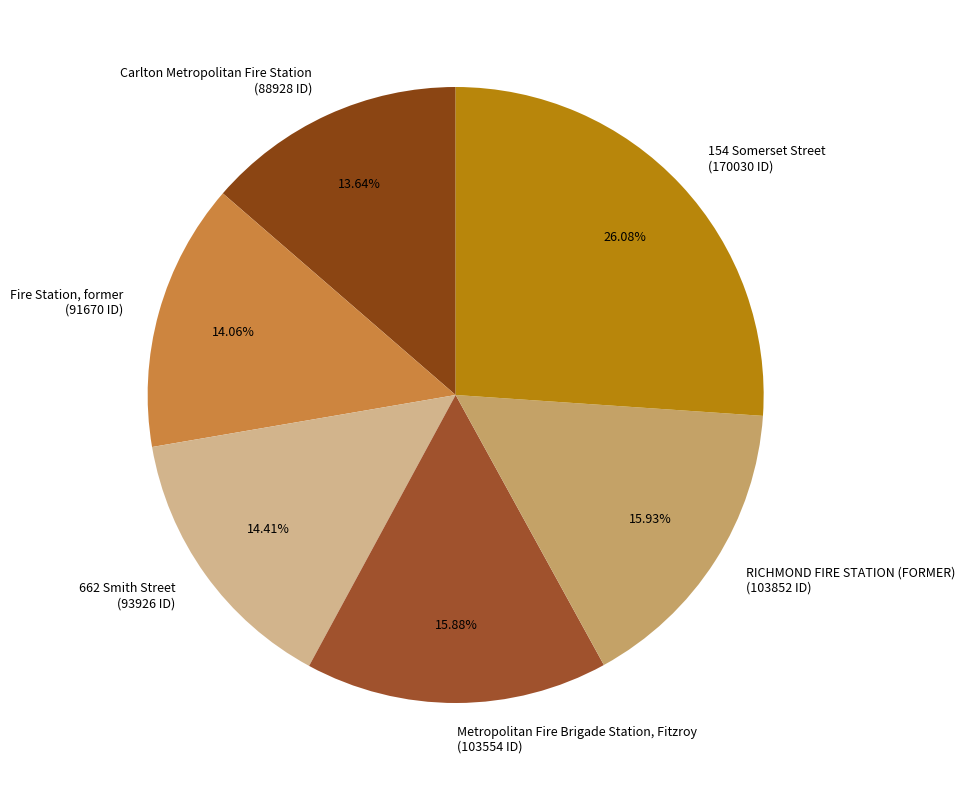

True or false: 154 Somerset Street accounts for 26% of the total.

True